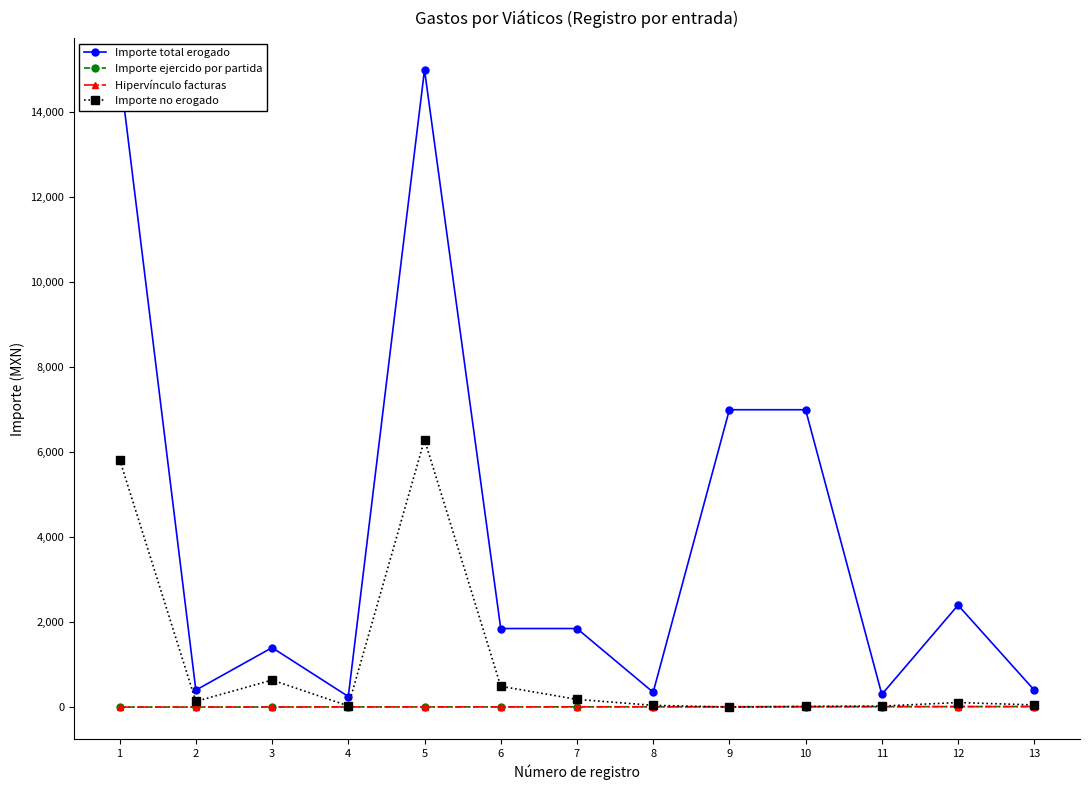

Is the value of Importe no erogado at 13 greater than the value of Importe ejercido por partida at 11?

Yes